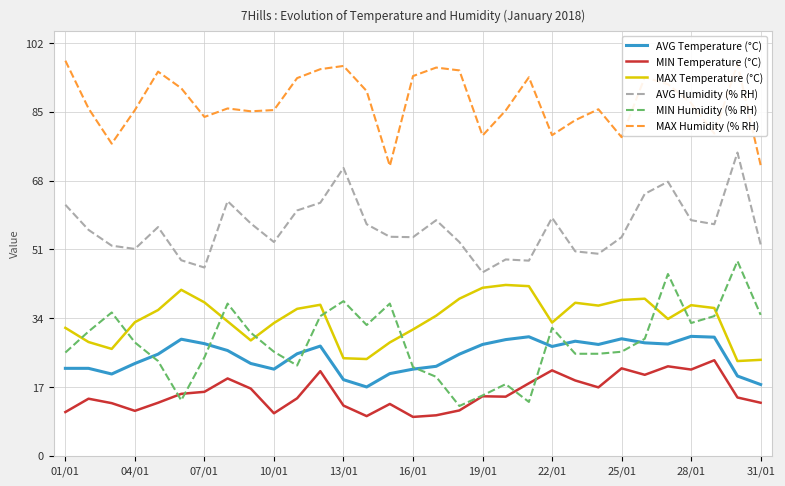

True or false: AVG Temperature (°C) and MIN Temperature (°C) intersect in this chart.

False